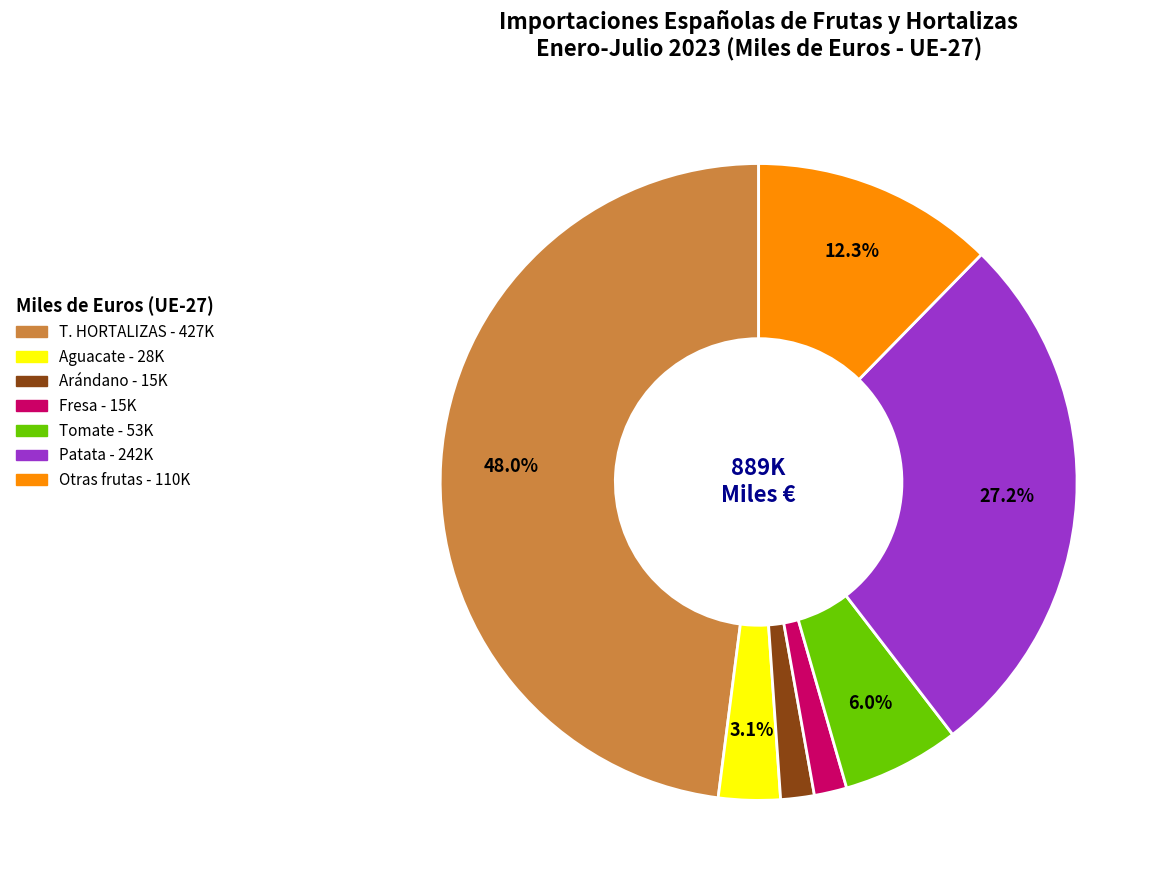

Approximately how many times larger is the value at Fresa compared to Tomate?

0.3